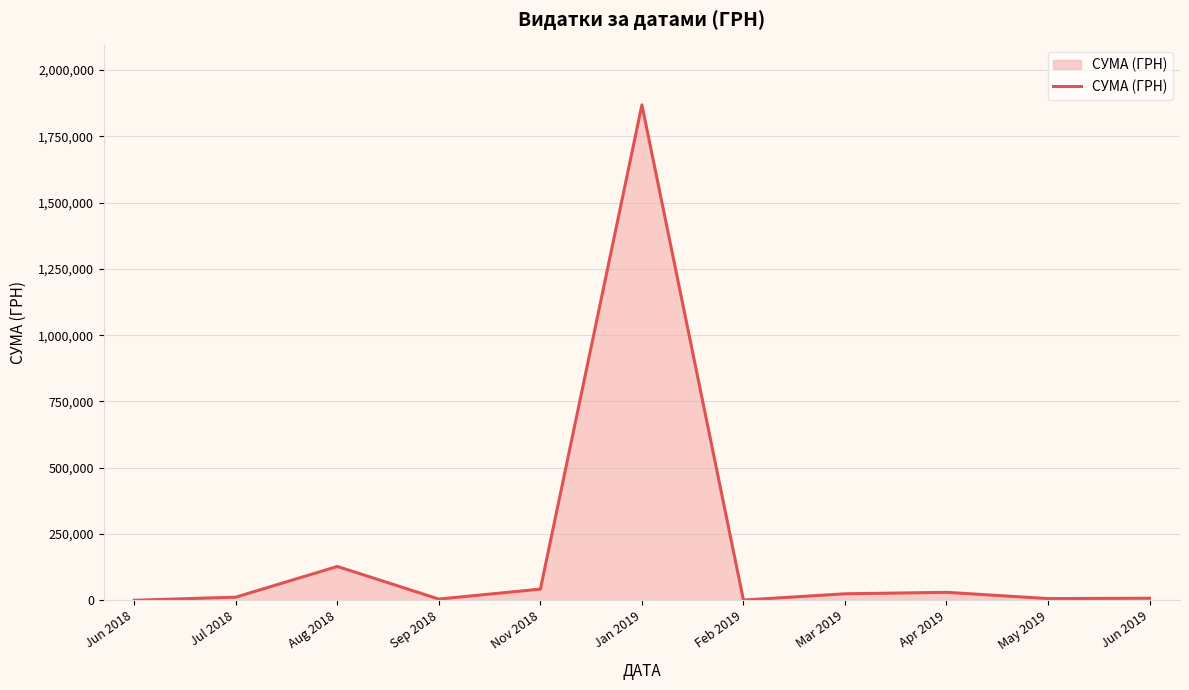

Is it true that the value at Nov 2018 is 42570.0?

True